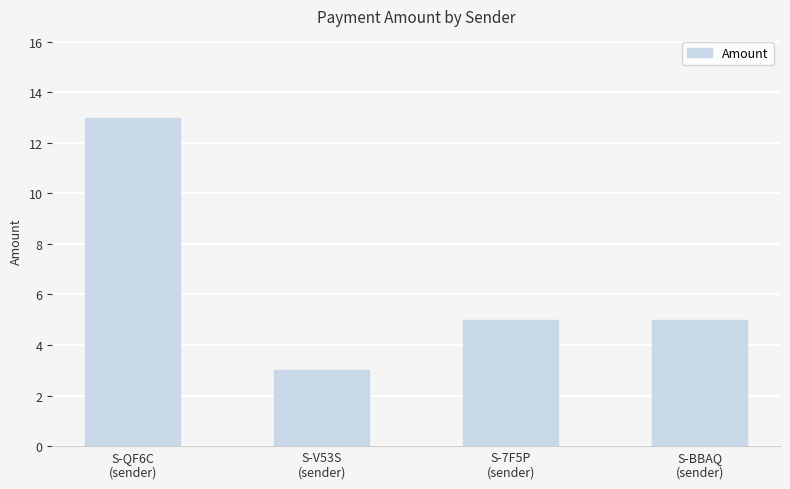

Reading left to right, what are all the values shown in this chart?

S-QF6C
(sender)=13.0	S-V53S
(sender)=3.0	S-7F5P
(sender)=5.0	S-BBAQ
(sender)=5.0